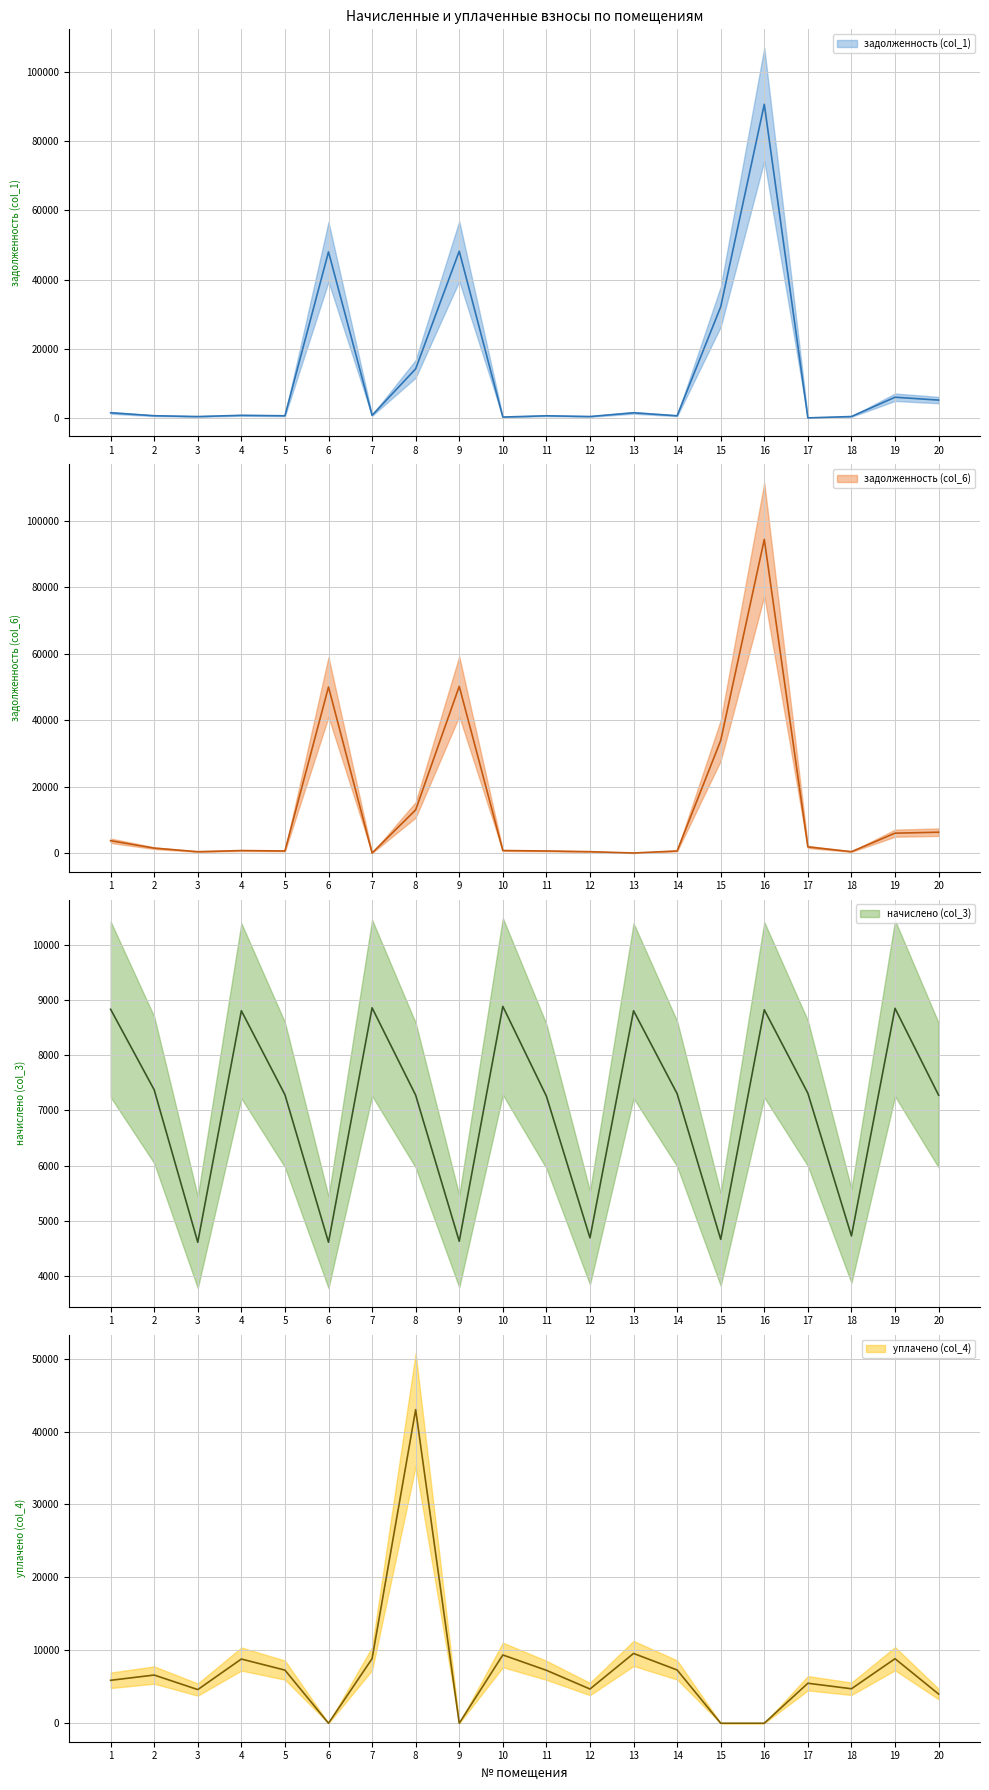

Which category has the lowest value in the уплачено (col_4) series?

6